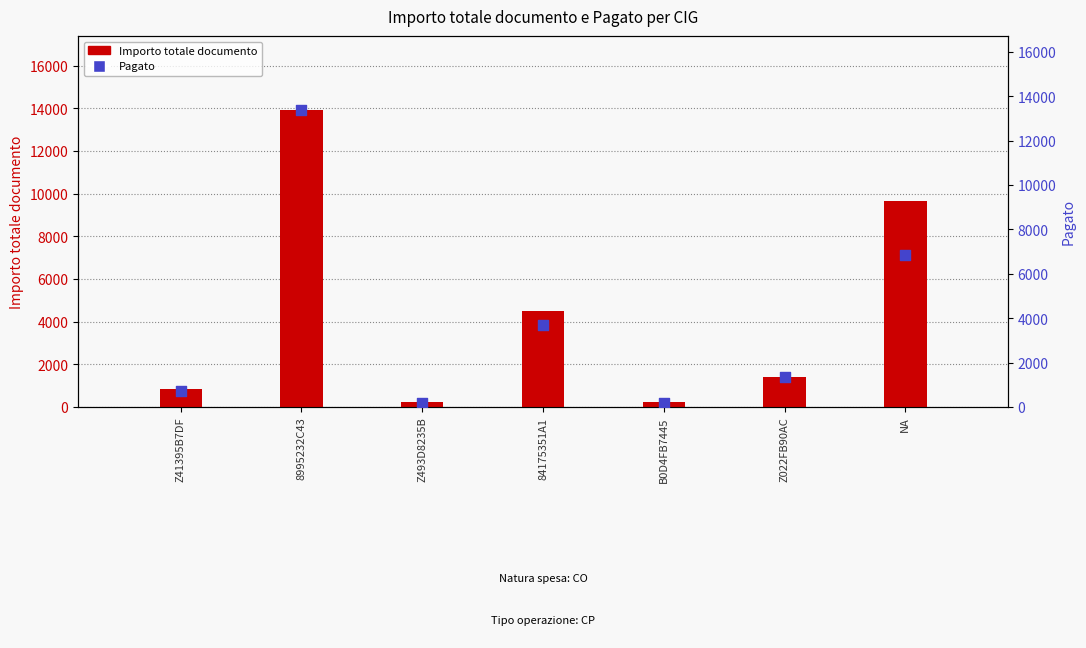

Is the value of Importo totale documento at Z022FB90AC greater than the value of Pagato at Z022FB90AC?

Yes